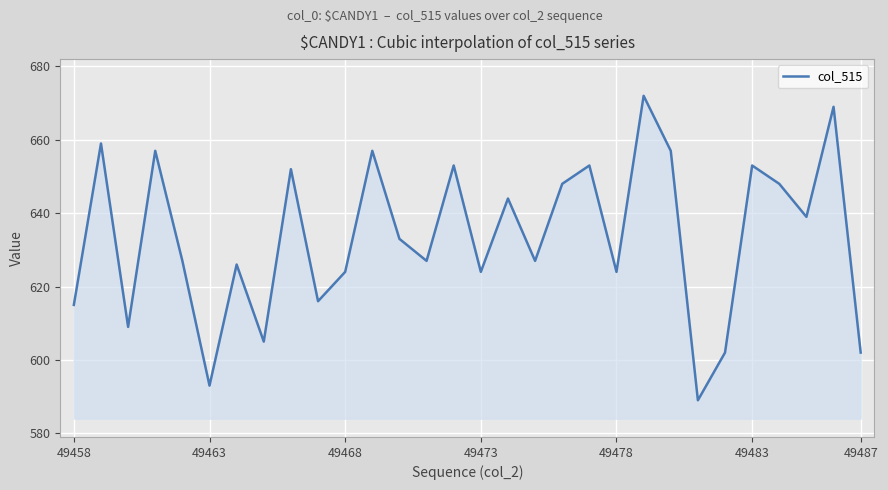

Reading left to right, extract all data points from this chart.

615	659	609	657	627	593	626	605	652	616	624	657	633	627	653	624	644	627	648	653	624	672	657	589	602	653	648	639	669	602